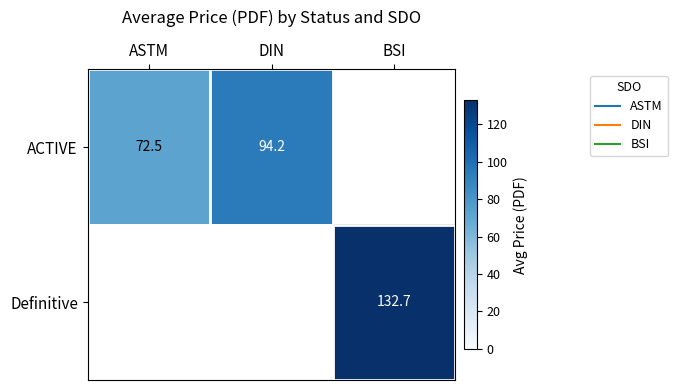

Which series has the widest spread of values?

ACTIVE